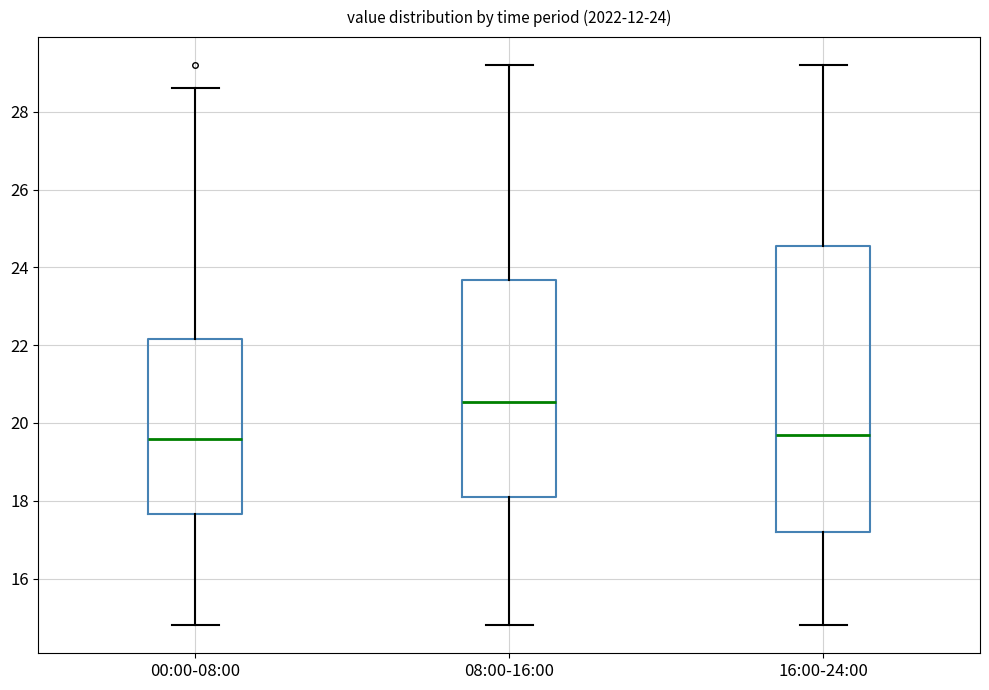

Comparing the boxes themselves (not the whiskers), which one is the tallest?

16:00-24:00